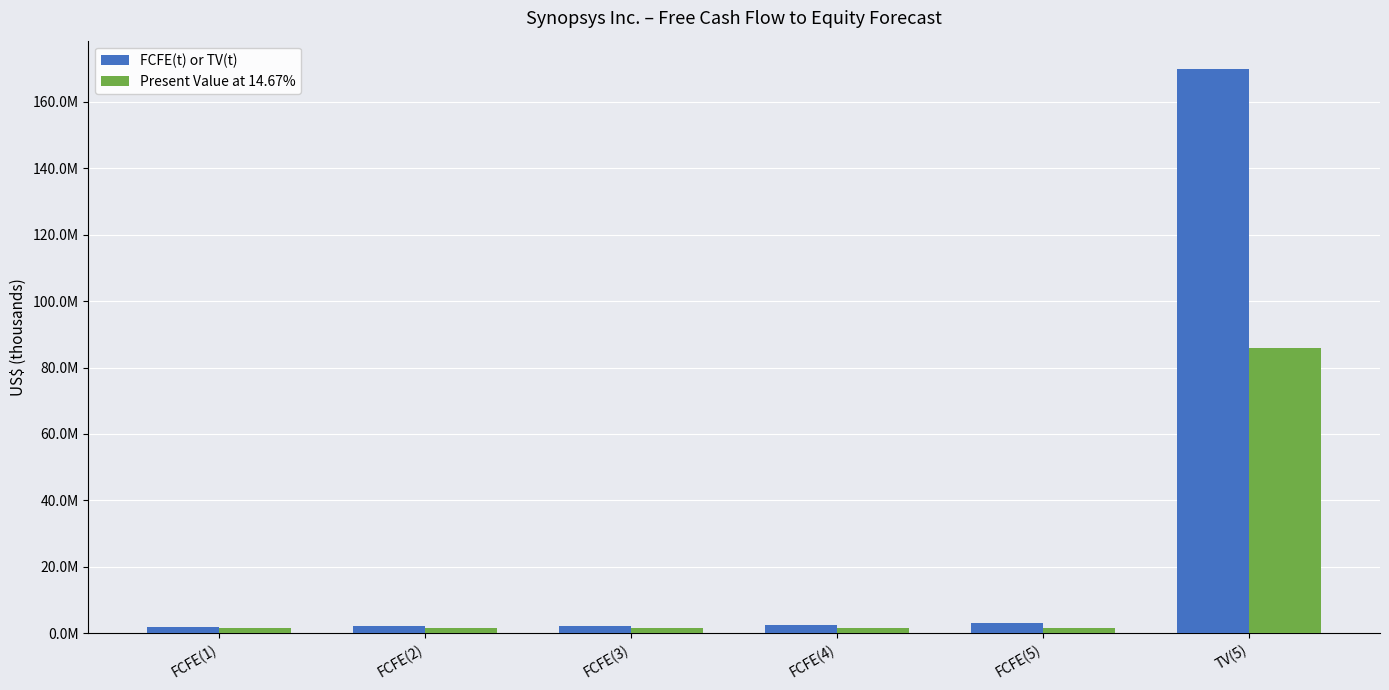

What is the total value across all series at FCFE(1)?

3257197